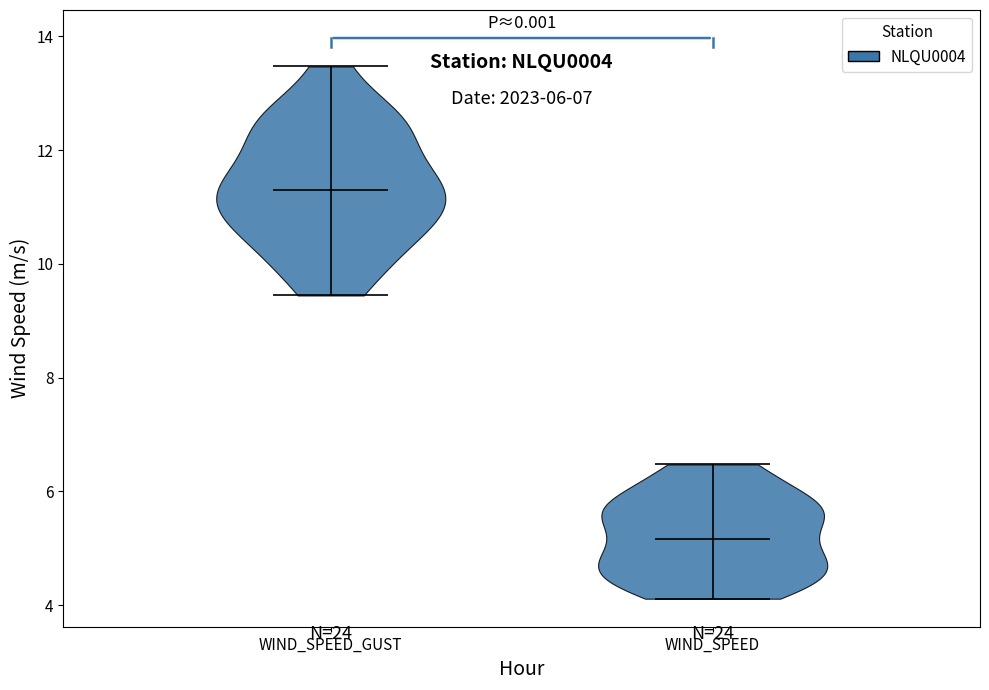

Reading left to right, read every violin against the y-axis: where its median line is, and the lowest and highest points it reaches. The values are not printed on the chart, so give them approximately, as read against the axis.

WIND_SPEED_GUST: median line 11.4, lowest point 9.4, highest point 13.4
WIND_SPEED: median line 5.2, lowest point 4.2, highest point 6.4